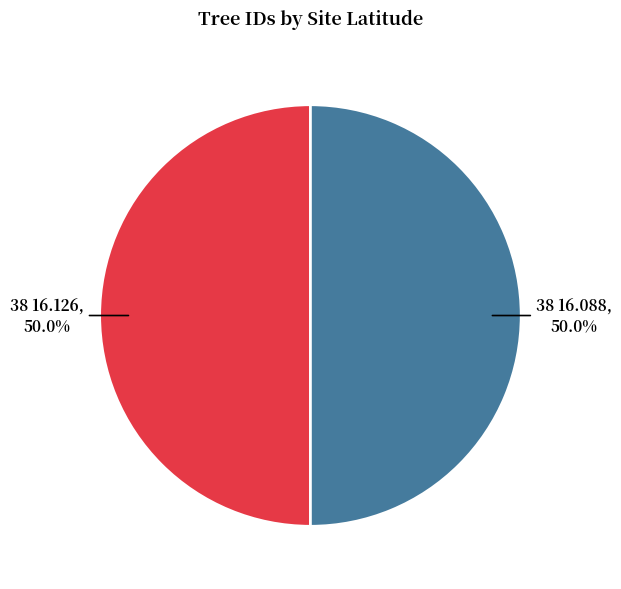

How many segments does this pie chart have?

2